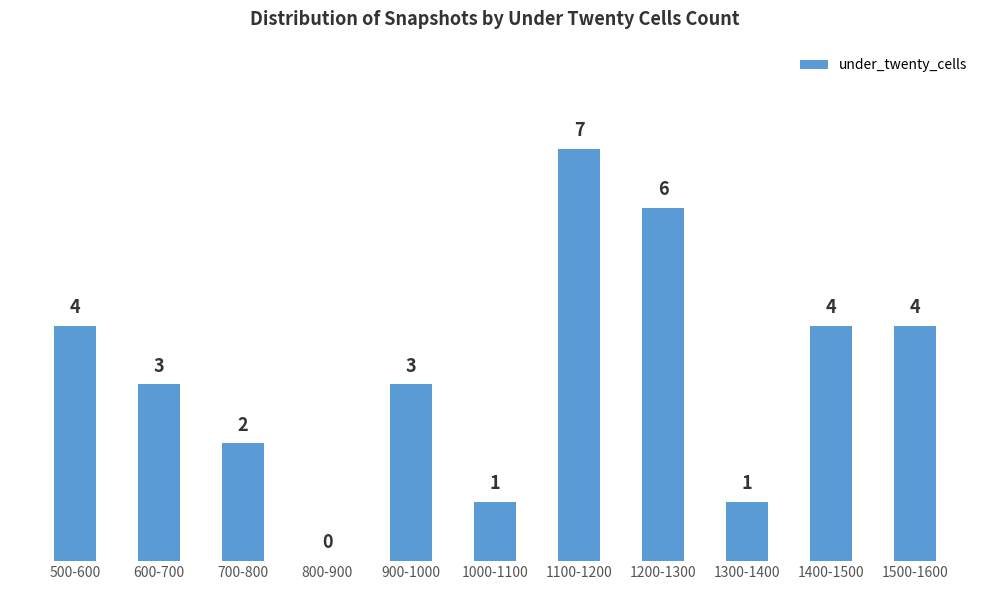

Reading left to right, list all the values displayed in this chart.

500-600=4	600-700=3	700-800=2	800-900=0	900-1000=3	1000-1100=1	1100-1200=7	1200-1300=6	1300-1400=1	1400-1500=4	1500-1600=4